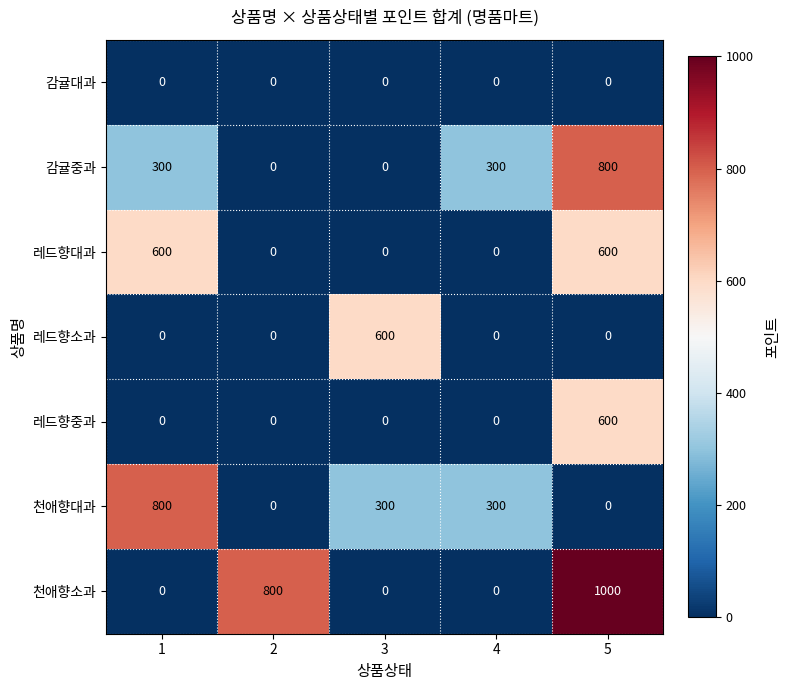

What is the highest value of the 레드향중과 series?

600